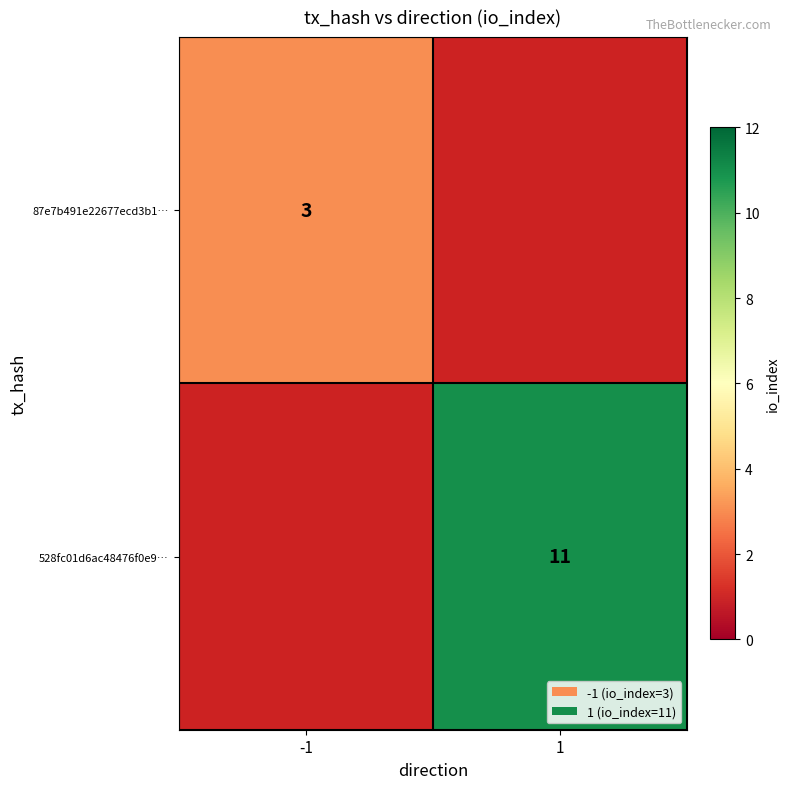

The value of 87e7b491e22677ecd3b1… at -1 is 2. True or false?

False